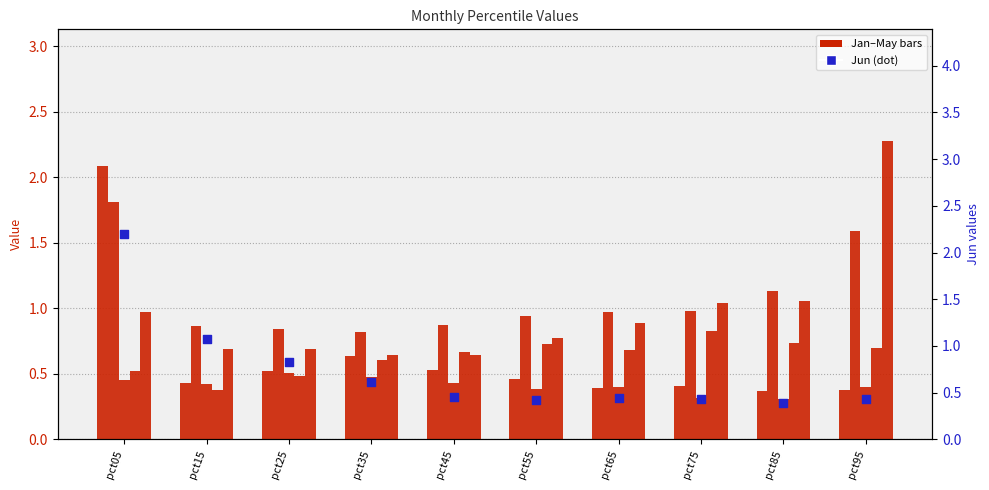

What are all the series names shown in the legend?

Jan, Jun